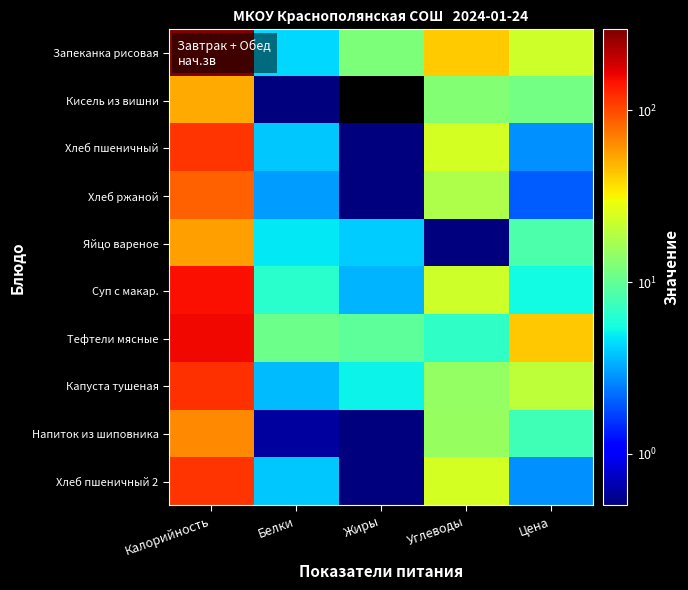

Reading left to right, list all the values displayed in this chart.

Запеканка рисовая: Калорийность=297.0	Белки=4.3	Жиры=12.4	Углеводы=42.1	Цена=23.2
Кисель из вишни: Калорийность=52.9	Белки=0.2	Жиры=0.0	Углеводы=13.0	Цена=11.5
Хлеб пшеничный: Калорийность=116.9	Белки=4.0	Жиры=0.5	Углеводы=24.1	Цена=2.8
Хлеб ржаной: Калорийность=87.0	Белки=3.0	Жиры=0.4	Углеводы=17.8	Цена=2.0
Яйцо вареное: Калорийность=56.6	Белки=4.8	Жиры=4.0	Углеводы=0.3	Цена=8.6
Суп с макар.: Калорийность=149.5	Белки=6.5	Жиры=3.5	Углеводы=23.0	Цена=5.4
Тефтели мясные: Калорийность=158.0	Белки=10.9	Жиры=9.7	Углеводы=6.7	Цена=43.1
Капуста тушеная: Калорийность=118.0	Белки=3.6	Жиры=5.1	Углеводы=14.6	Цена=20.4
Напиток из шиповника: Калорийность=65.3	Белки=0.6	Жиры=0.2	Углеводы=15.2	Цена=7.7
Хлеб пшеничный 2: Калорийность=116.9	Белки=4.0	Жиры=0.5	Углеводы=24.1	Цена=2.8